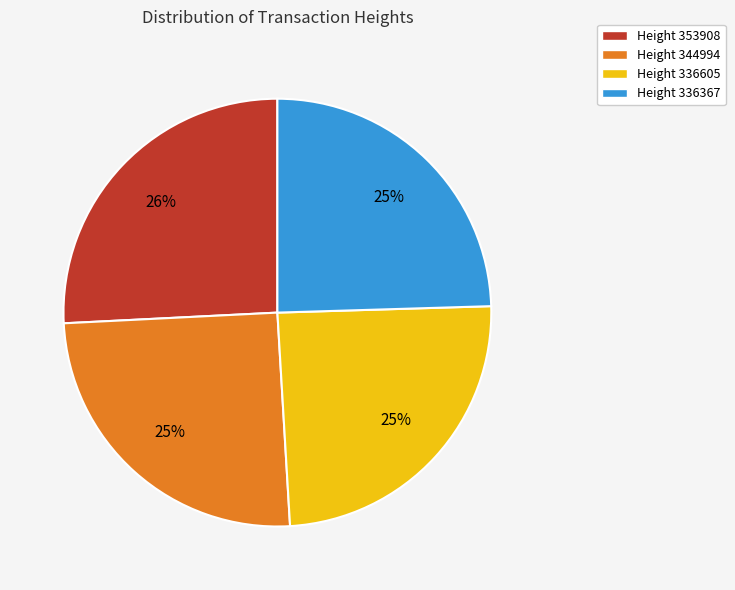

Which slice is the largest?

Height 353908